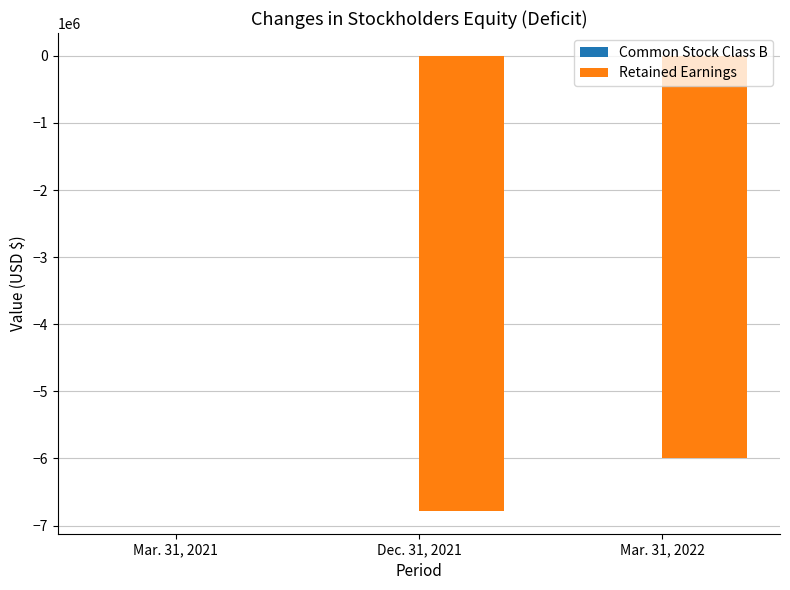

Between Mar. 31, 2021 and Mar. 31, 2022, which series saw the biggest shift?

Retained Earnings